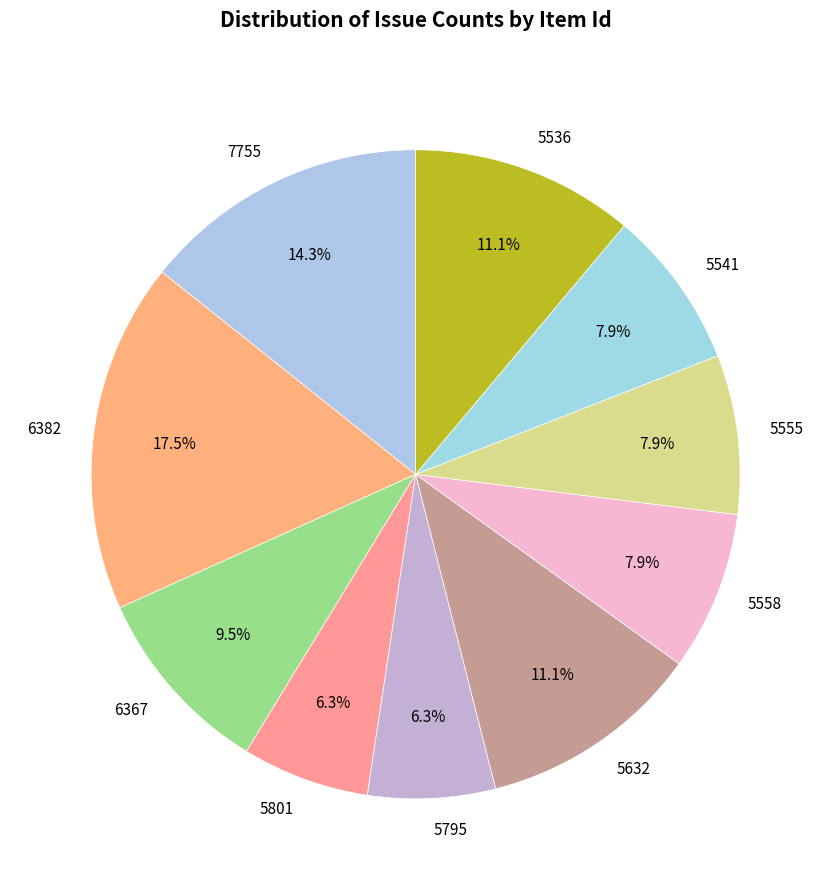

What percentage is NOT represented by 6382?

82.5%